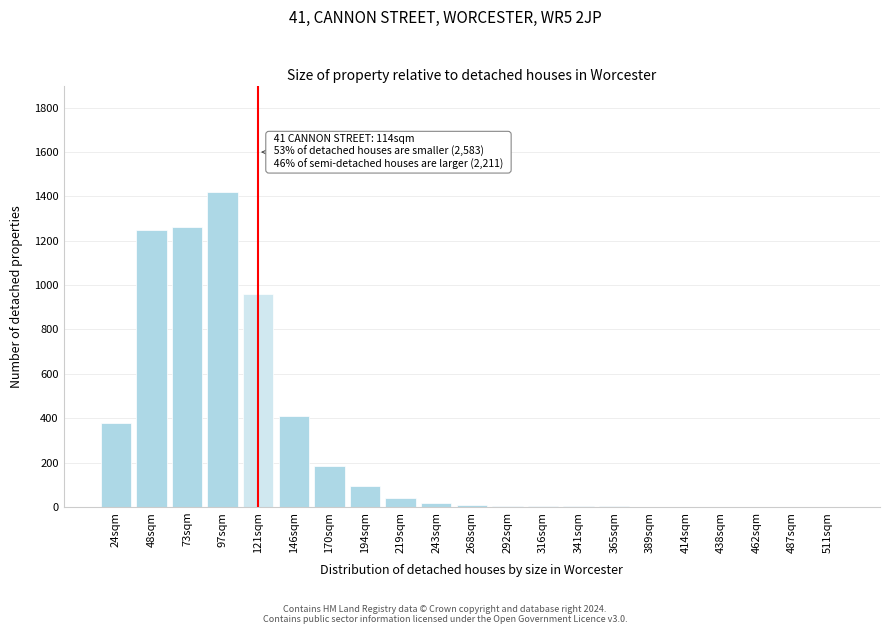

Is it true that the value at 146sqm is 410?

True